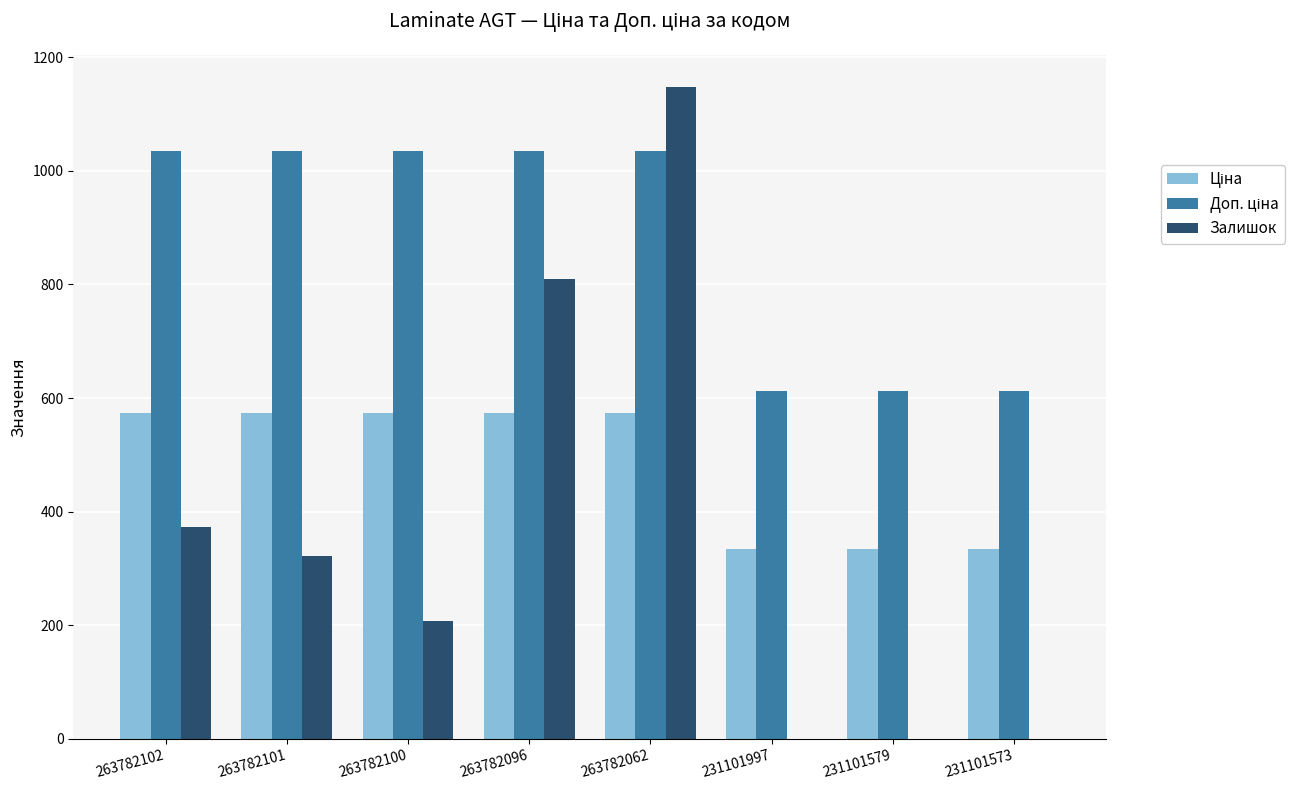

What is the maximum value shown in the chart?

1147.0